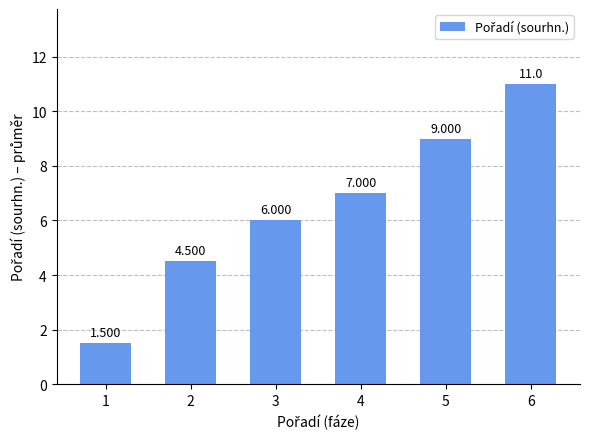

What is the ratio of the value at 2 to the value at 4?

0.6